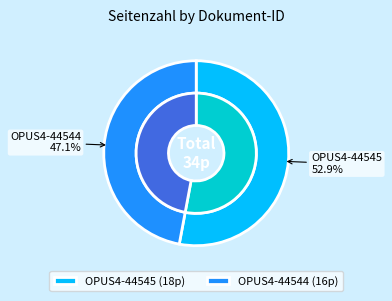

To the nearest percent, what percentage of the pie is OPUS4-44545?

53%